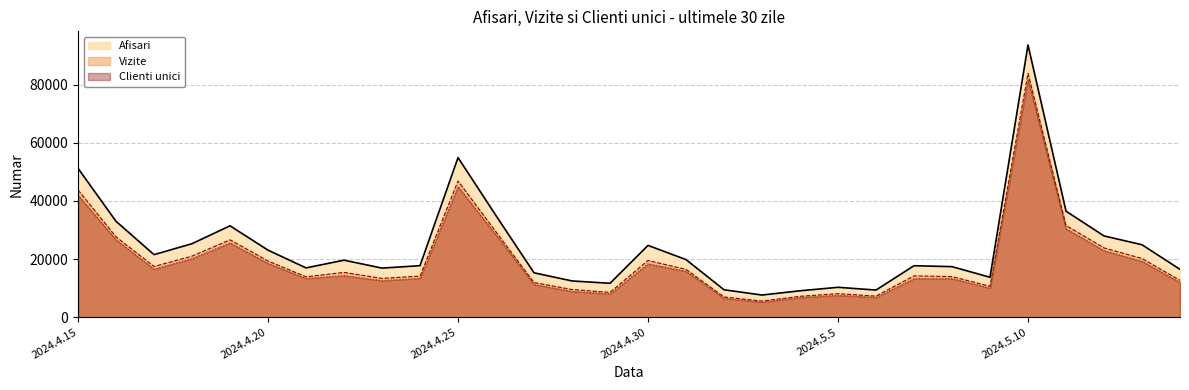

At which category does the chart reach its minimum across all series?

2024.5.3